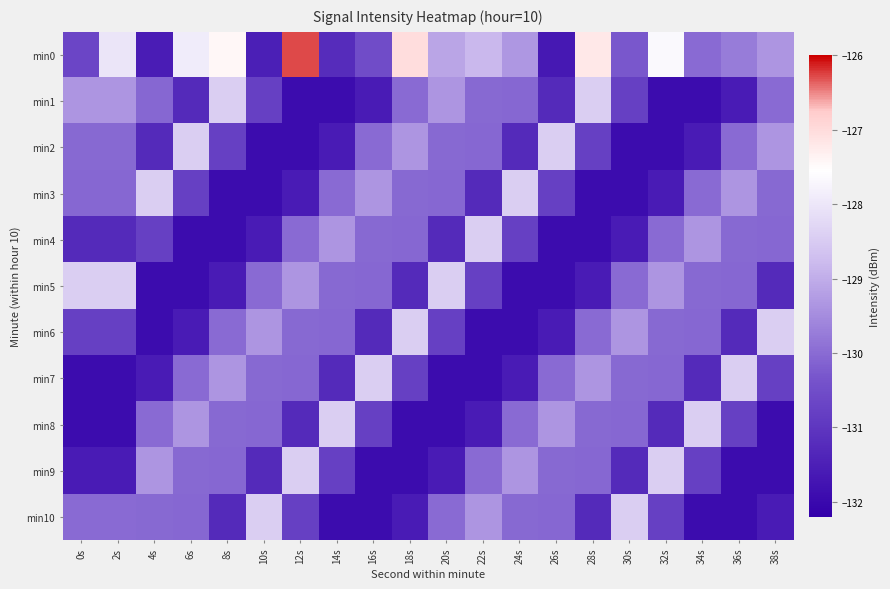

What is the difference between the highest and lowest values at 8s?

4.5